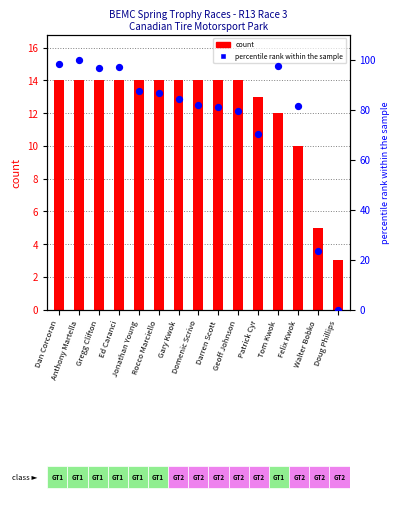

At how many categories does at least one series exceed 7?

14